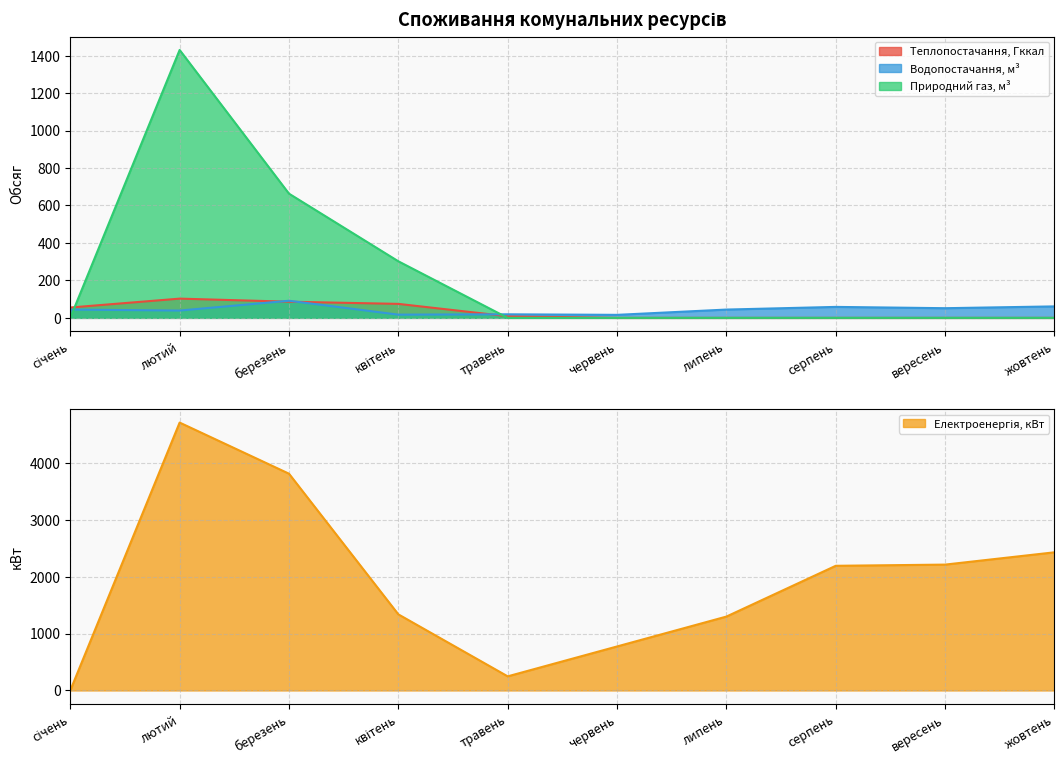

Is it true that Водопостачання, м³ equals 19.0 at травень?

True